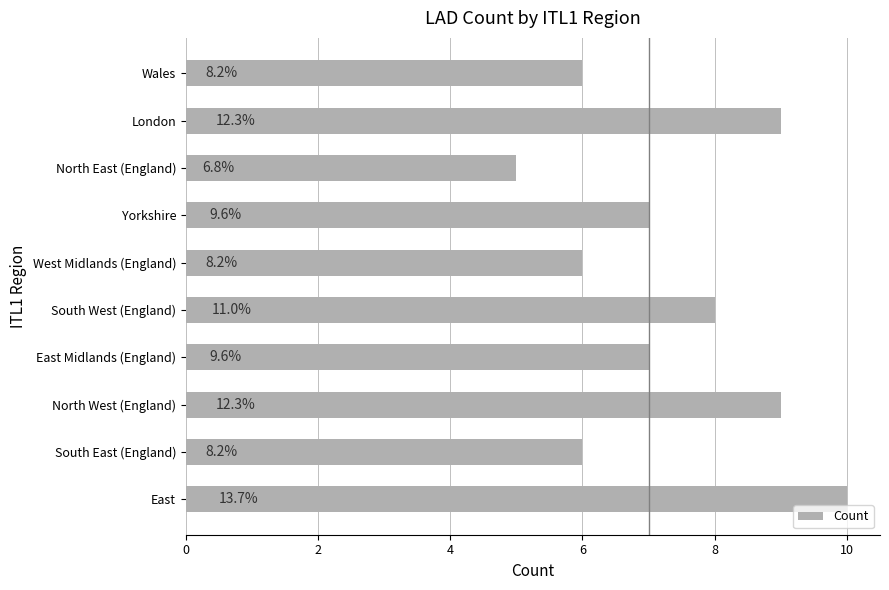

Are the bars horizontal?

Yes